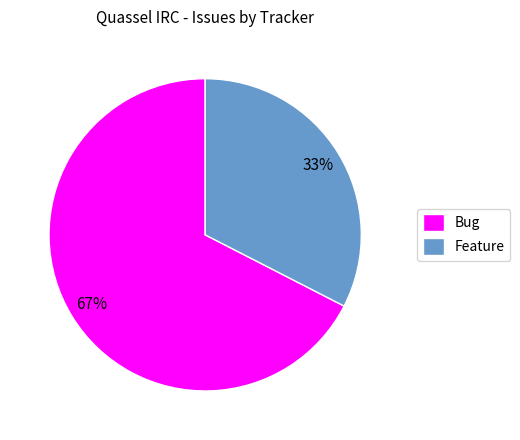

Between Feature and Bug, which is larger?

Bug